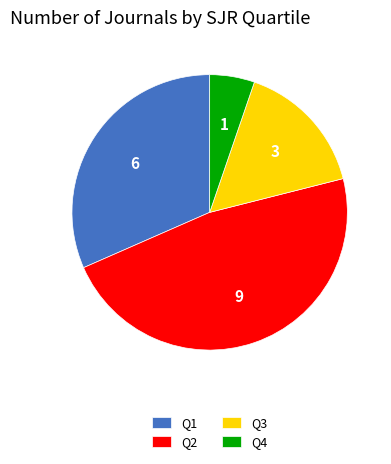

Which has a higher value, Q3 or Q4?

Q3